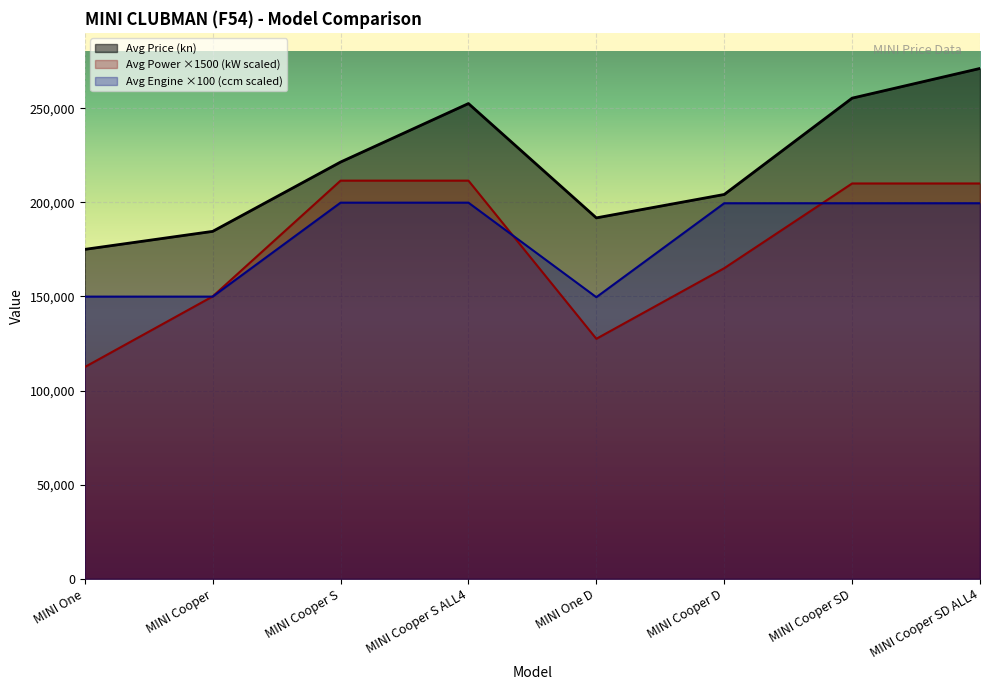

After their last crossing, which series has the higher values: Avg Power (kW) or Avg Engine (ccm)?

Avg Power (kW)